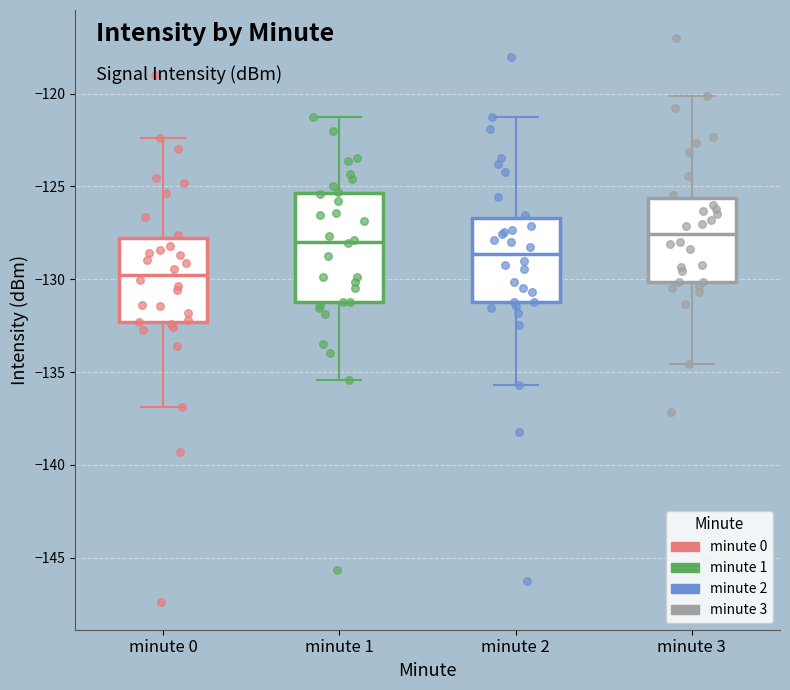

Reading left to right, read every box against the y-axis: the position of its median line, the range the box covers, and the ends of its whiskers. The values are not printed on the chart, so give them approximately, as read against the axis.

minute 0: median -129.5, box -132.5 to -128.0, whiskers -137.0 to -122.5
minute 1: median -128.0, box -131.0 to -125.5, whiskers -135.5 to -121.0
minute 2: median -128.5, box -131.0 to -126.5, whiskers -135.5 to -121.0
minute 3: median -127.5, box -130.0 to -125.5, whiskers -134.5 to -120.0